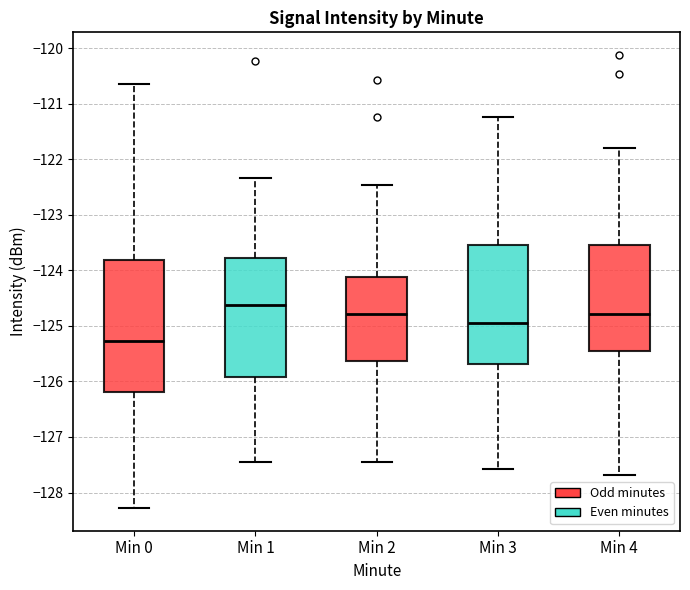

Comparing the boxes themselves (not the whiskers), which one is the tallest?

Min 0